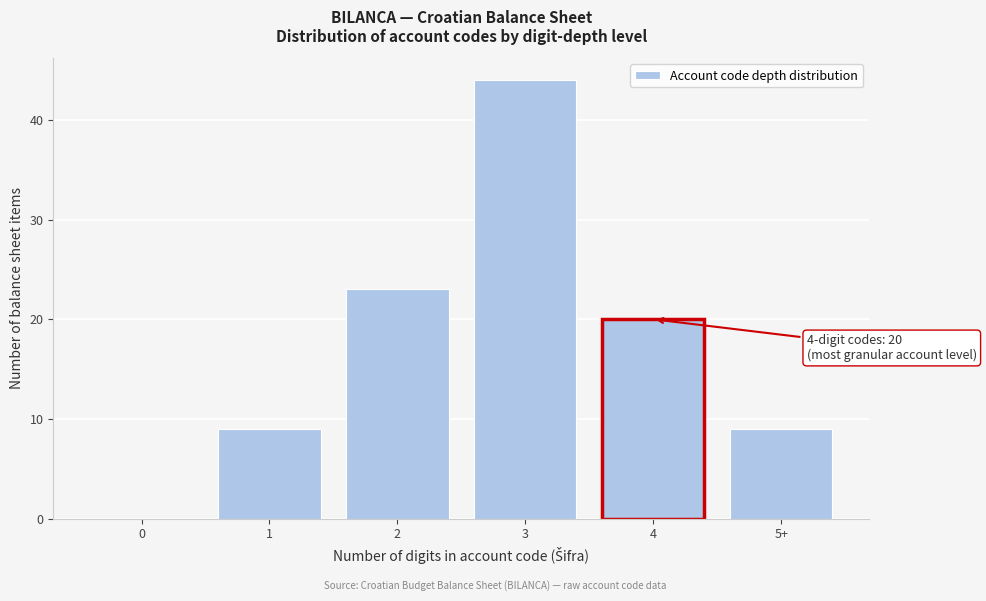

Reading left to right, extract all data points from this chart.

0=0	1=9	2=23	3=44	4=20	5+=9